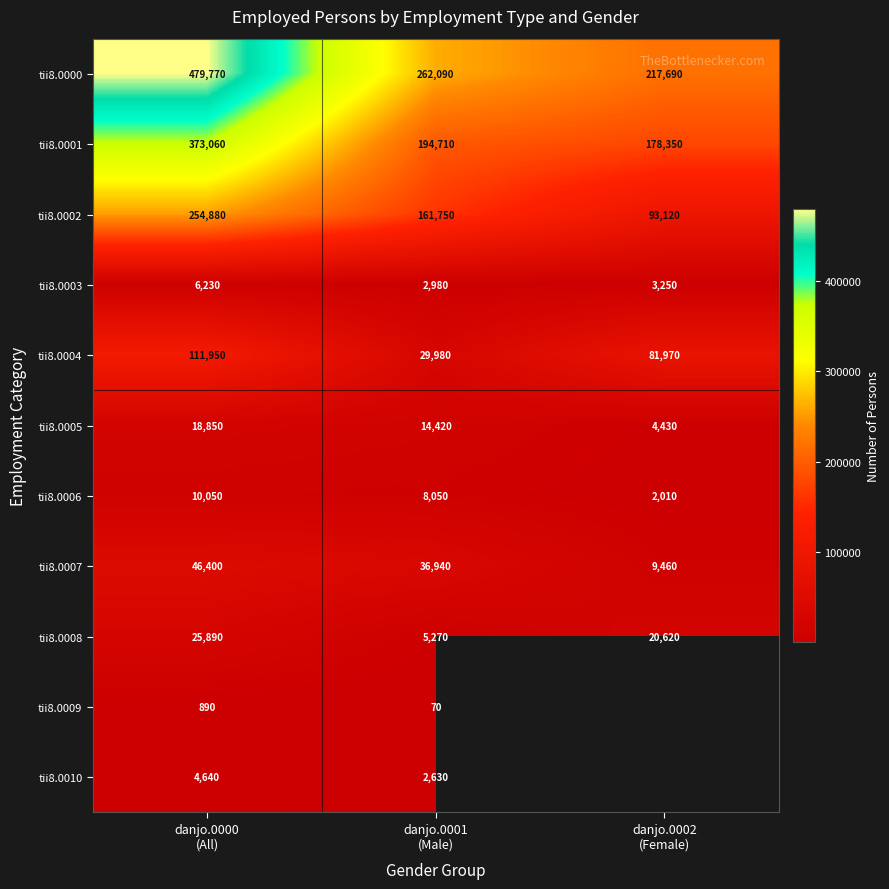

What is the maximum value for tii8.0006?

10050